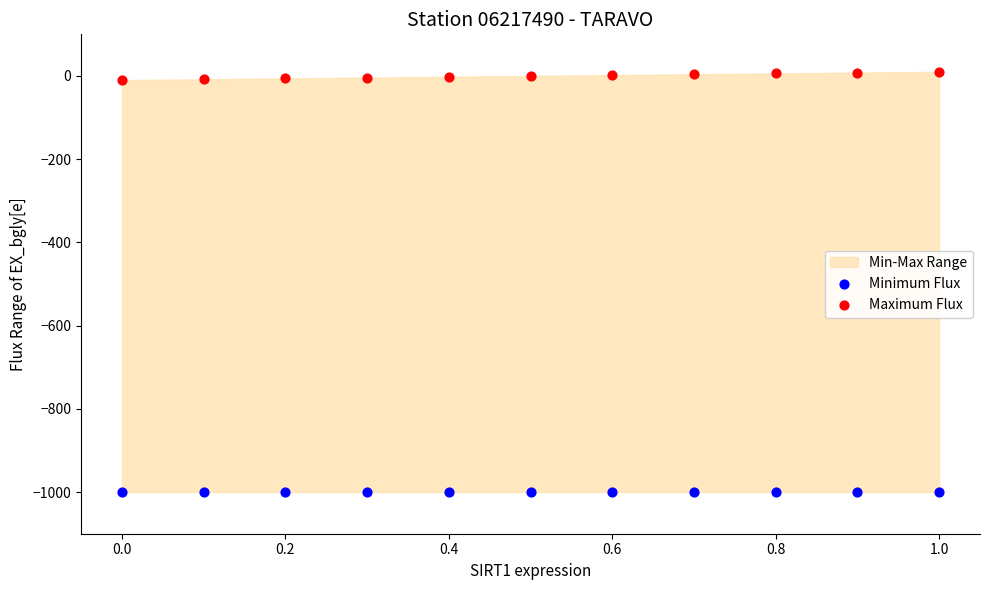

Which series reaches the maximum Y coordinate?

Maximum Flux